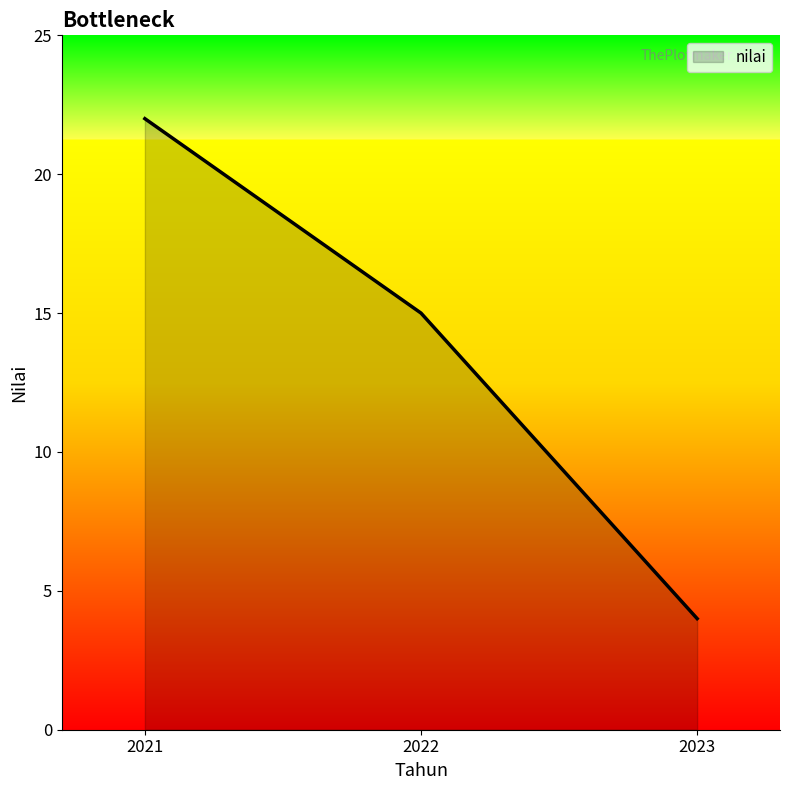

What is the smallest value displayed?

4